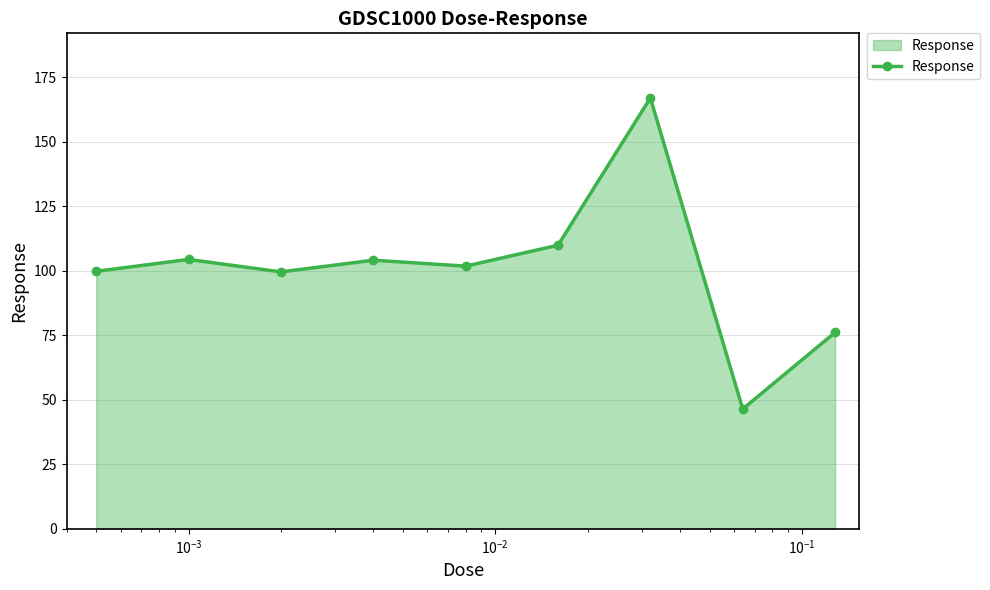

What is the sum of all values?

909.0